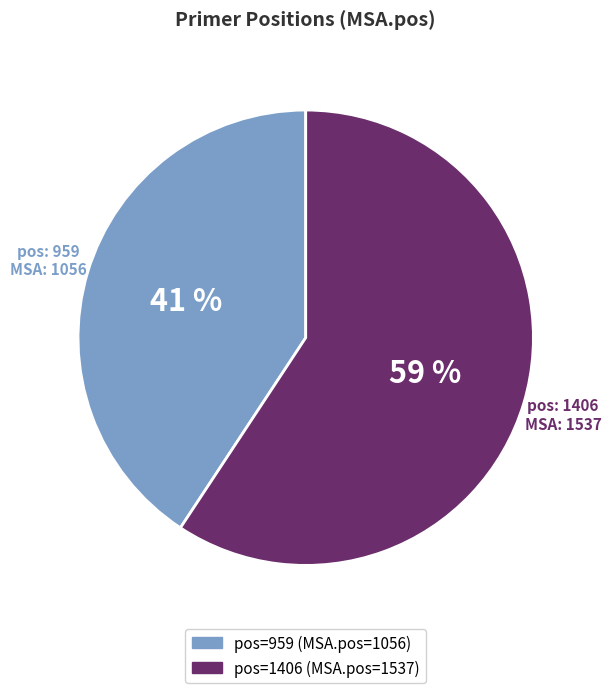

Is there a majority slice in this chart?

Yes